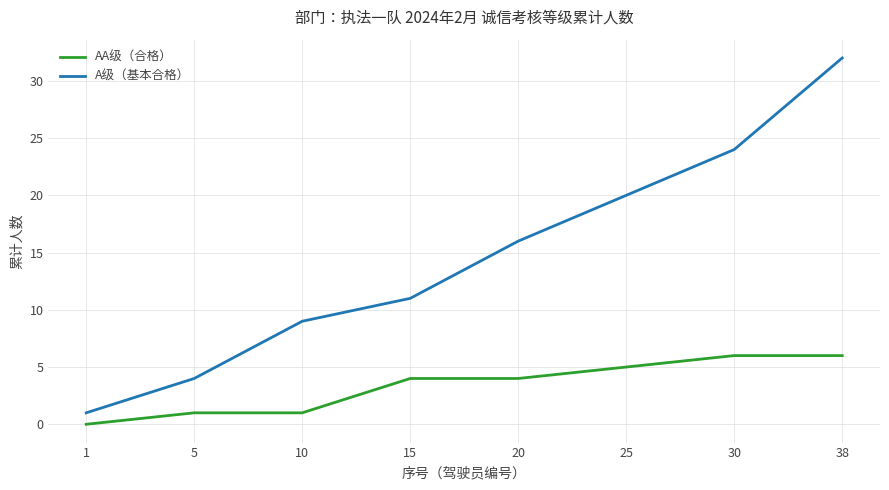

What are all the series names shown in the legend?

AA级（合格）, A级（基本合格）